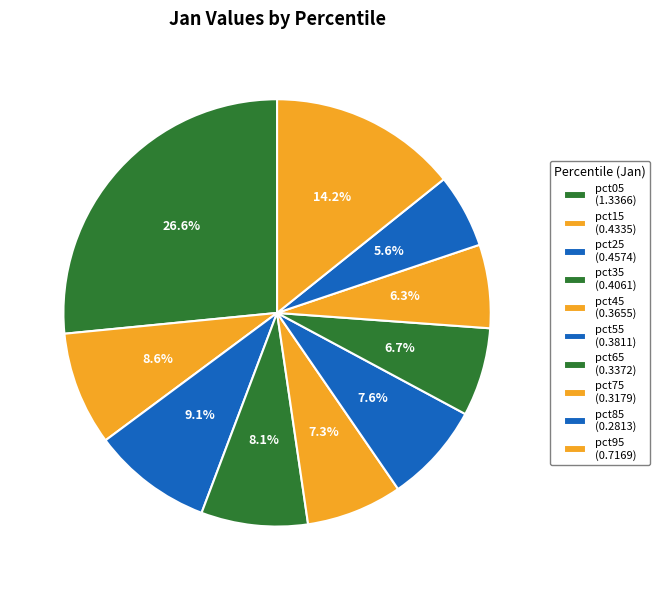

Between pct65 and pct25, which is larger?

pct25